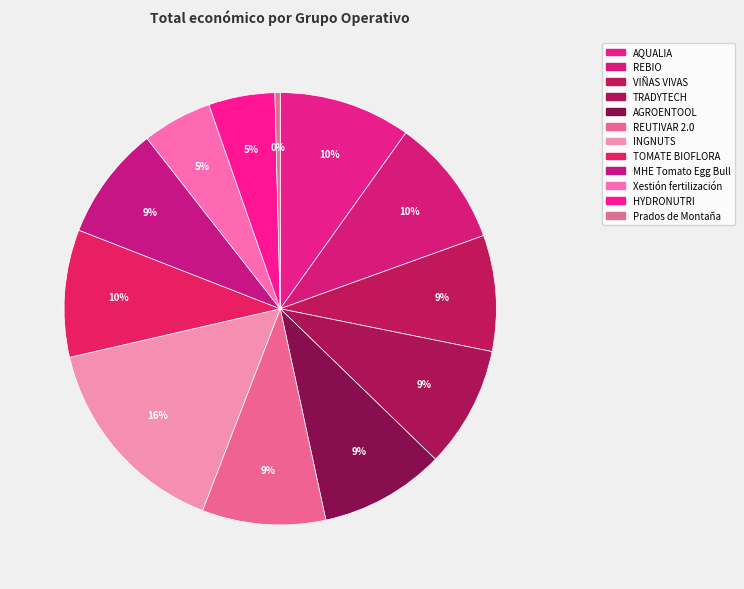

How much of the chart is everything except MHE Tomato Egg Bull?

91.5%